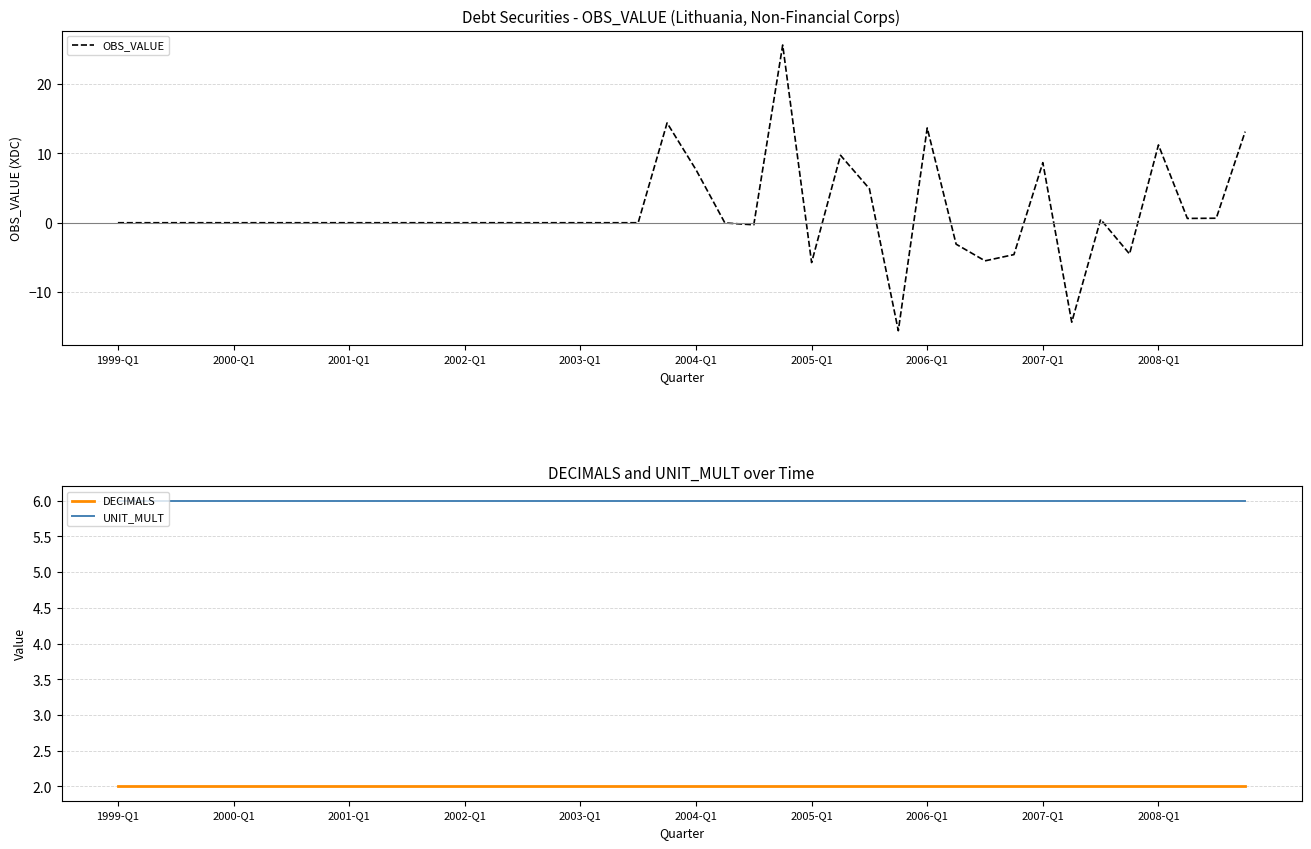

Does the chart have visible grid lines?

Yes